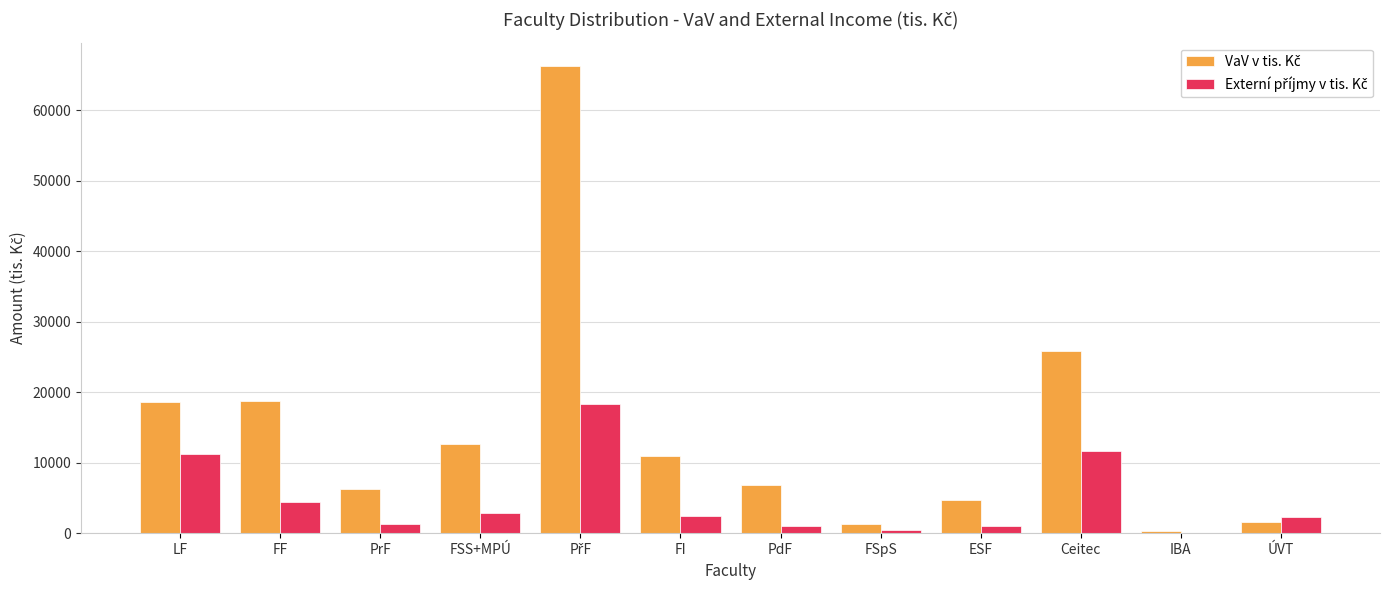

How many categories are shown in the chart?

12